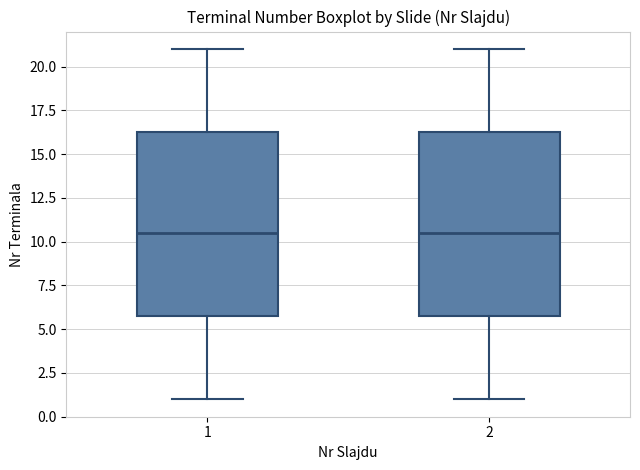

Where does the median line of the box at x = 2 sit on the y-axis? The values are not printed on the chart, so give them approximately, as read against the axis.

10.5